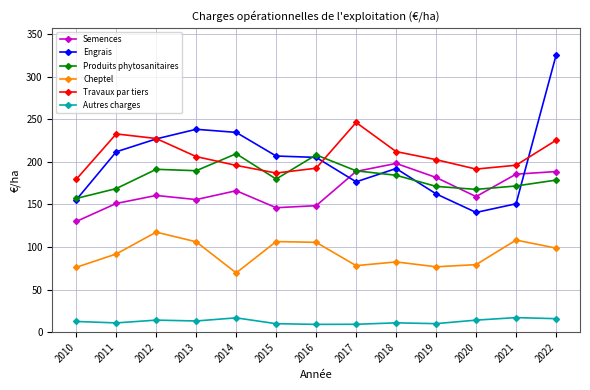

What is the greatest value displayed?

324.9